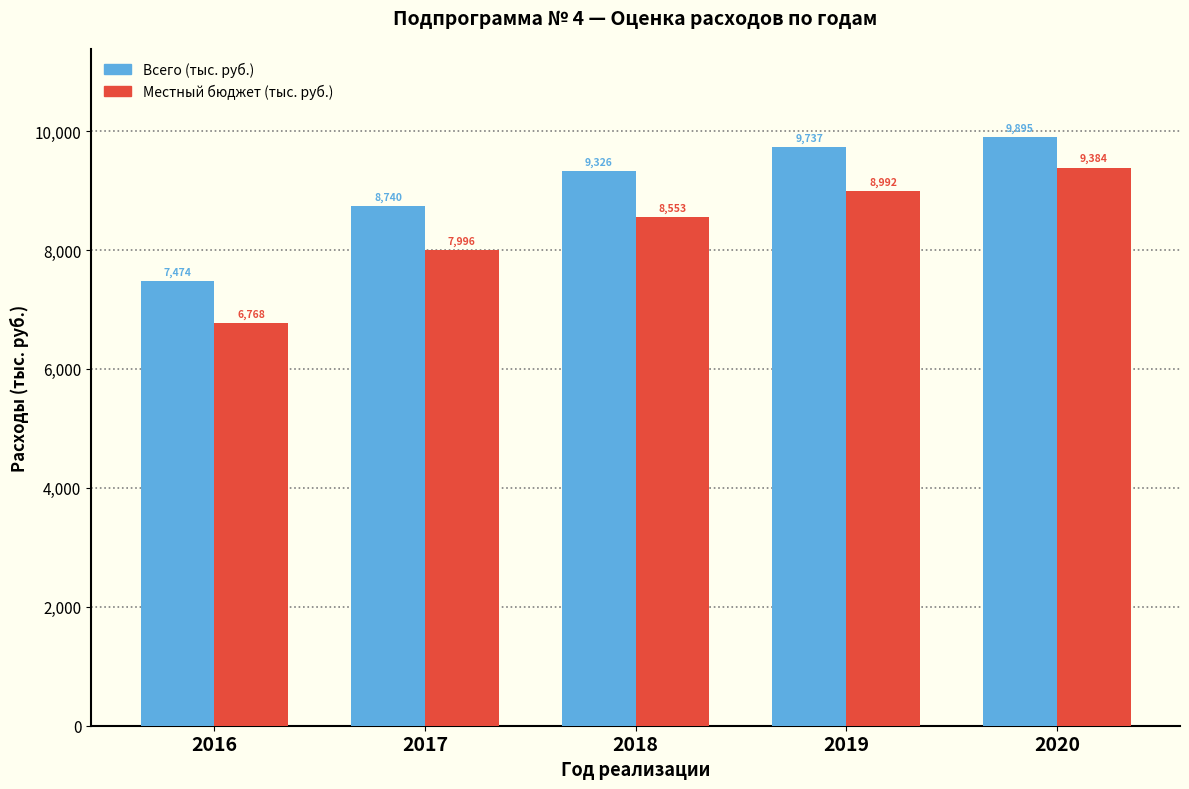

Which category has the highest value in the Всего (тыс. руб.) series?

2020